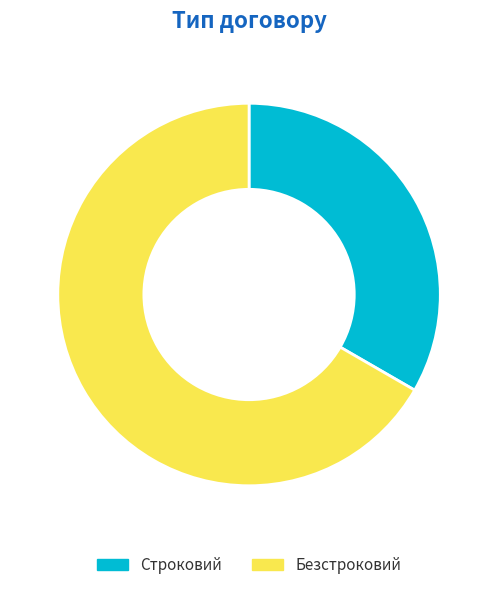

Which has a higher value, Безстроковий or Строковий?

Безстроковий